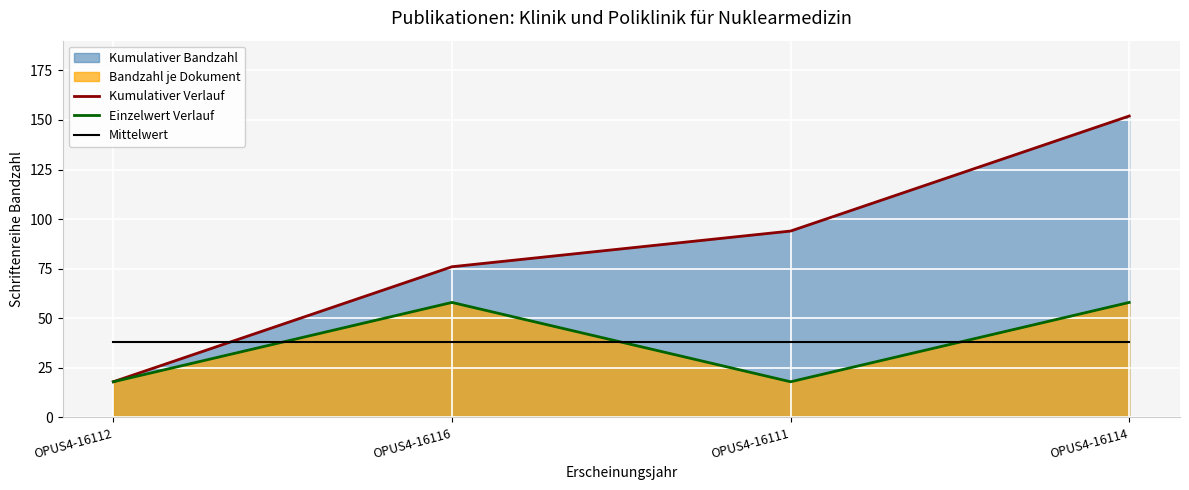

What is the sum of all Einzelwert Verlauf values?

152